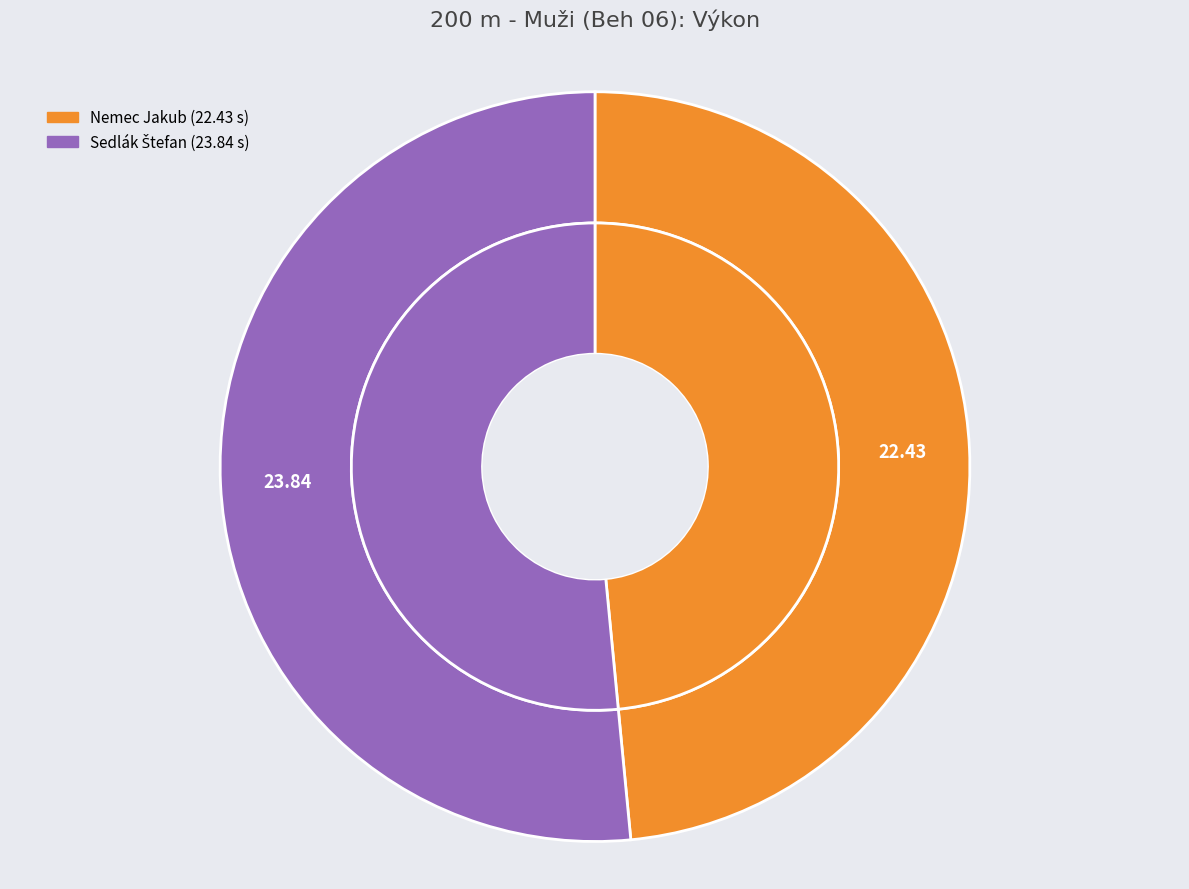

Is it true that Sedlák Štefan is 62% of the pie?

False